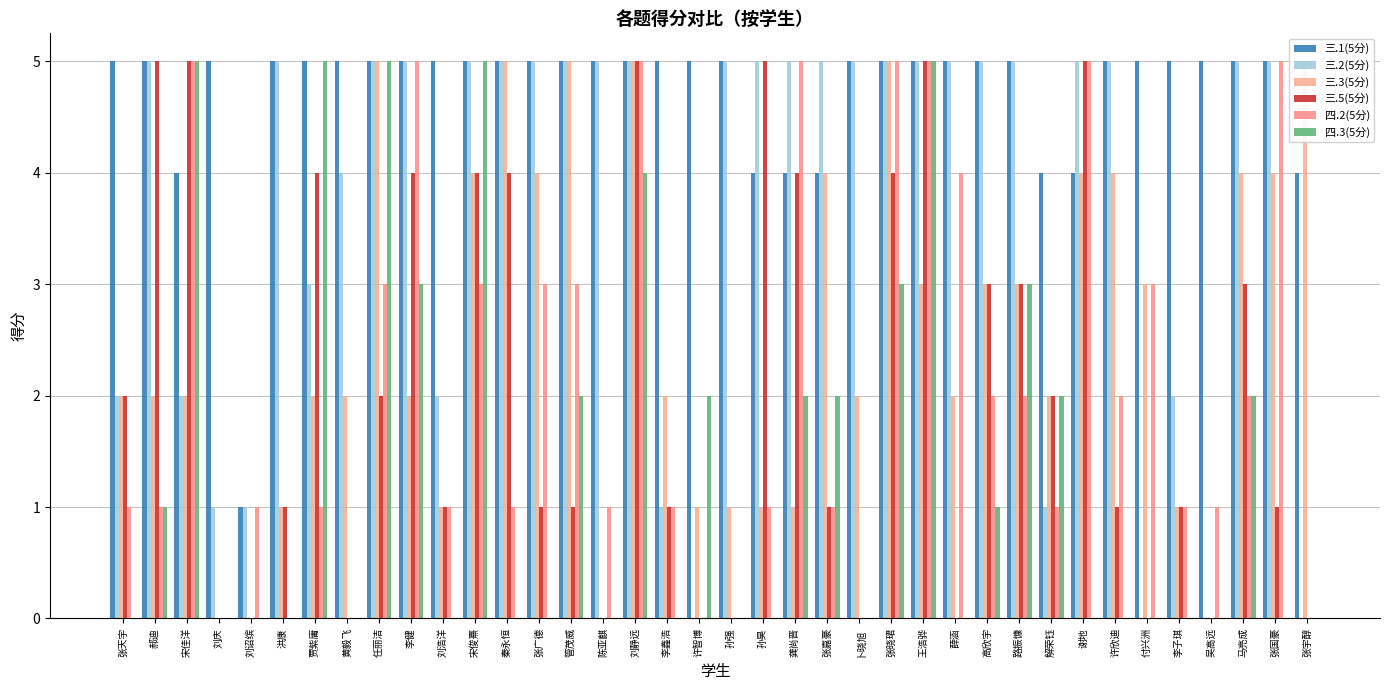

Reading right to left, transcribe all the data shown in this chart.

三.1(5分): 4	5	5	5	5	5	5	4	4	5	5	5	5	5	5	4	4	4	5	5	5	5	5	5	5	5	5	5	5	5	5	5	5	1	5	4	5	5
三.2(5分): 0	5	5	0	2	0	5	5	1	5	5	5	5	5	5	5	5	5	5	0	1	5	5	5	5	5	5	2	5	5	4	3	5	1	1	2	5	2
三.3(5分): 5	4	4	0	1	3	4	4	2	3	3	2	3	5	2	4	1	1	1	1	2	5	0	5	4	5	4	1	2	5	2	2	1	0	0	2	2	2
三.5(5分): 0	1	3	0	1	0	1	5	2	3	3	0	5	4	0	1	4	5	0	0	1	5	0	1	1	4	4	1	4	2	0	4	1	0	0	5	5	2
四.2(5分): 0	5	2	1	1	3	2	5	1	2	2	4	5	5	0	1	5	1	0	0	1	5	1	3	3	1	3	1	5	3	0	1	0	1	0	5	1	1
四.3(5分): 0	0	2	0	0	0	0	0	2	3	1	0	5	3	0	2	2	0	0	2	0	4	0	2	0	0	5	0	3	5	0	5	0	0	0	5	1	0